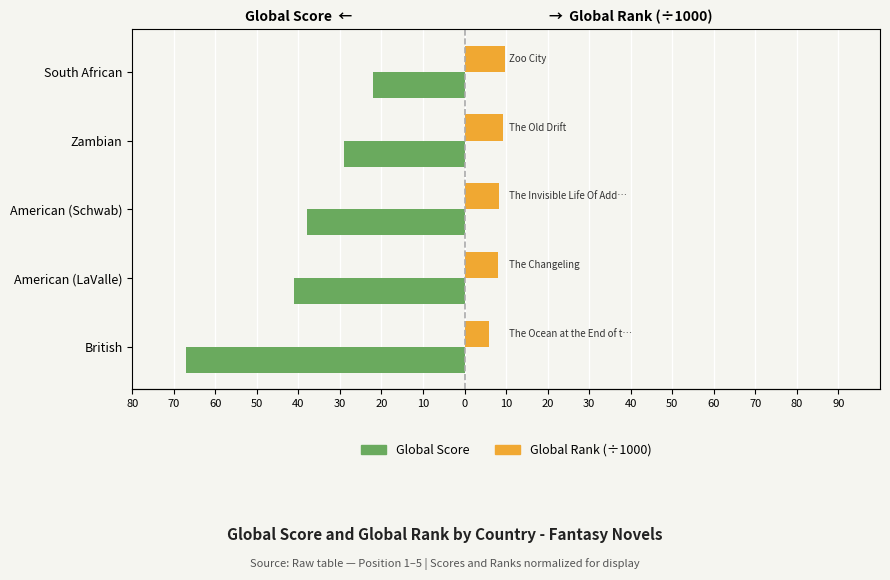

What is the value of the Global Score bar at the 3rd from the left?

-38.0